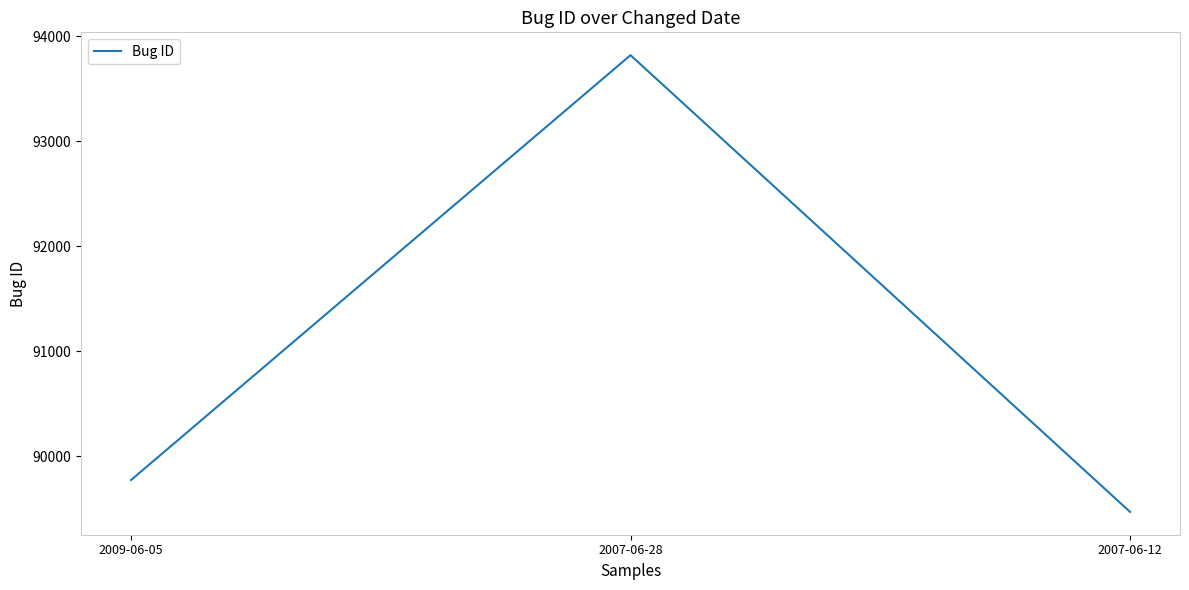

The value at 2007-06-12 is 24285. True or false?

False